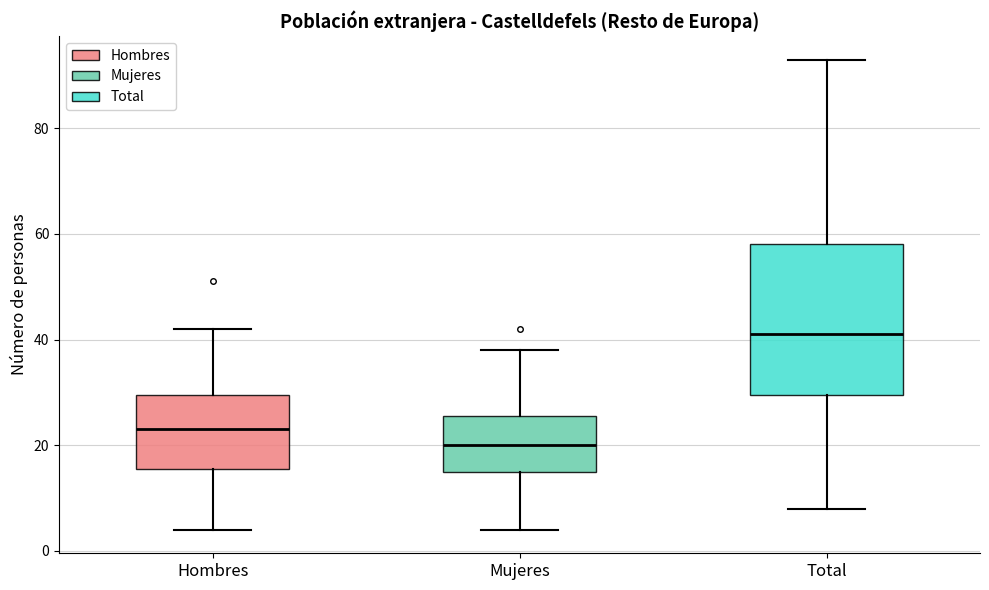

Where does the lower whisker of the box for Mujeres end on the y-axis? The values are not printed on the chart, so give them approximately, as read against the axis.

4